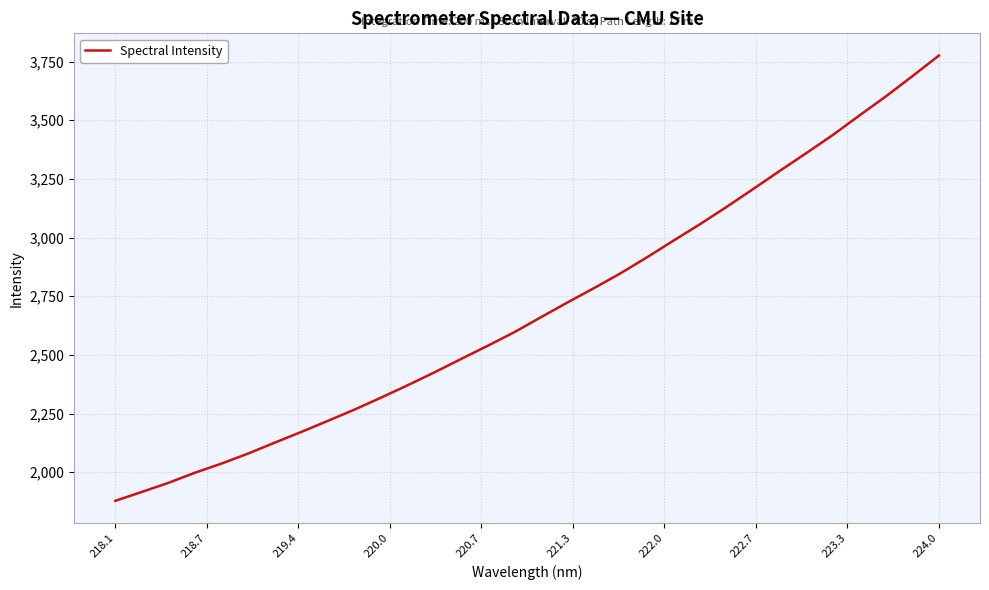

What is the difference between the maximum and minimum values?

1898.1